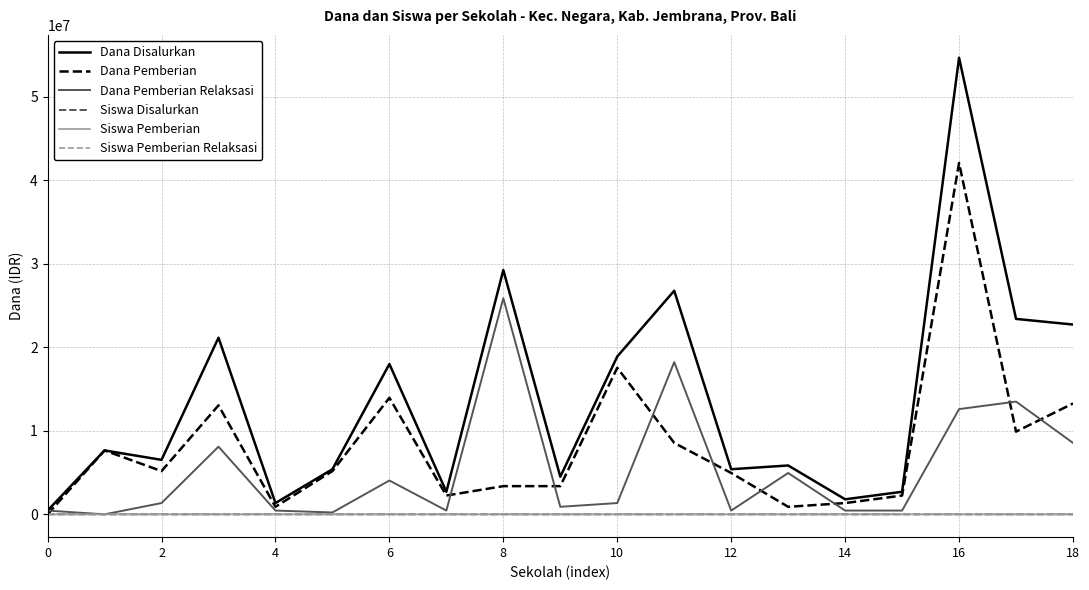

What is the difference between the second highest and second lowest values in the Dana Pemberian series?

16650000